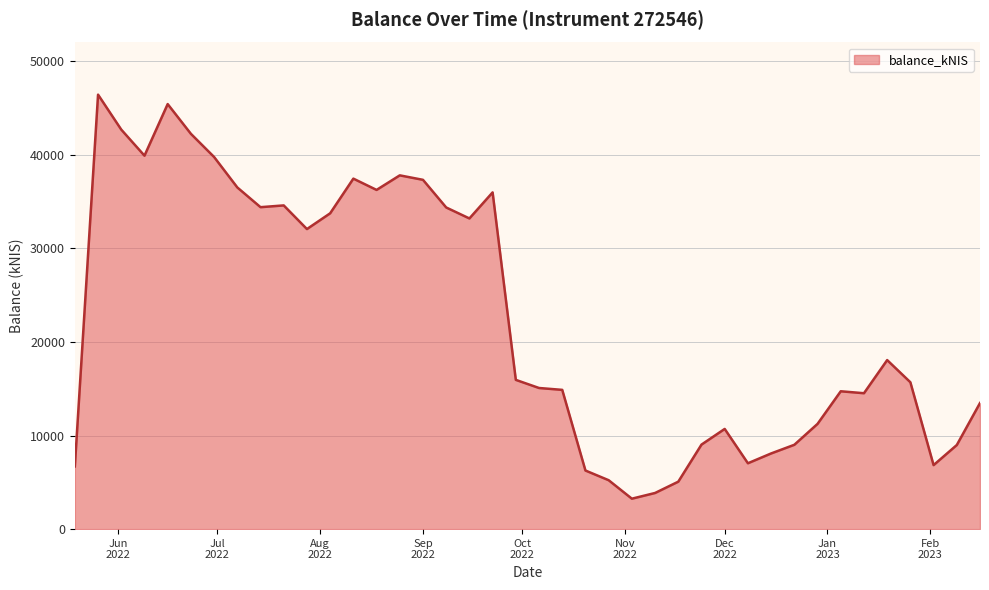

What is the difference between the maximum and minimum values?

43177.2